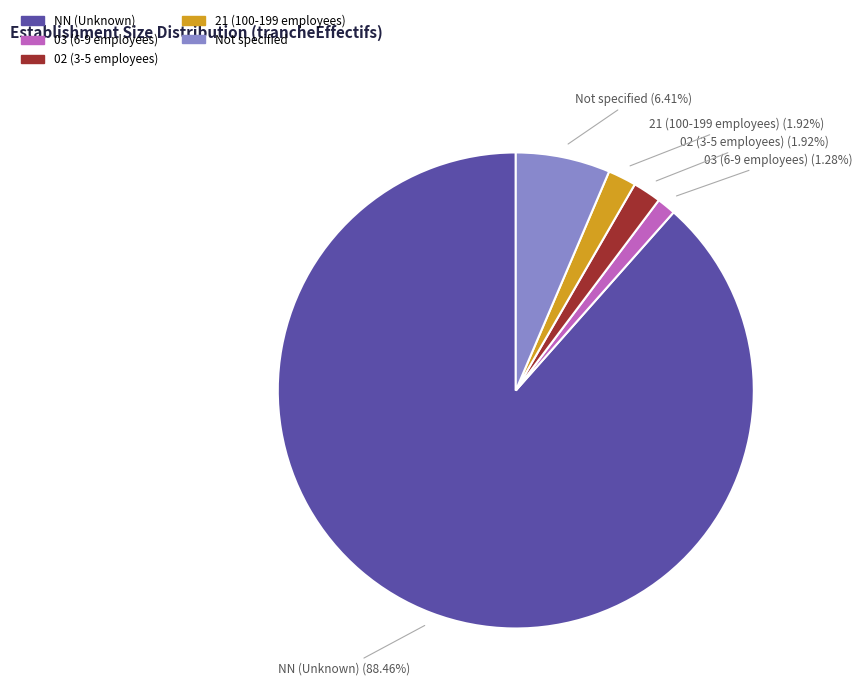

Count the number of slices in the pie.

5